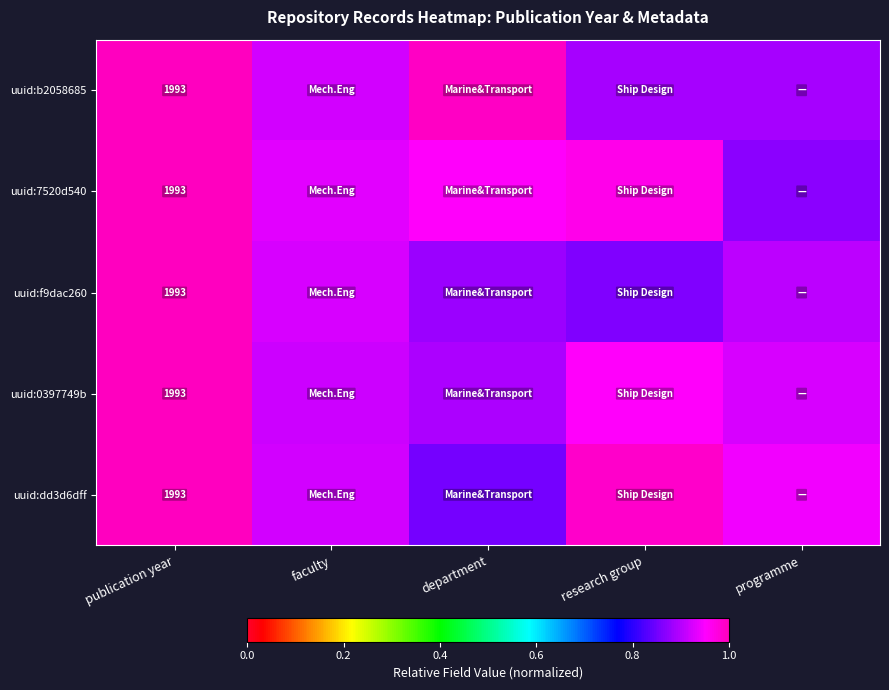

Which has a higher value, publication year or research group?

publication year